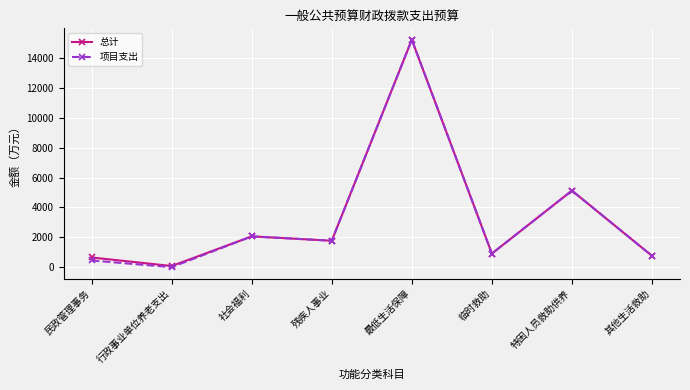

True or false: 总计 has more than 0 interior local peaks.

True